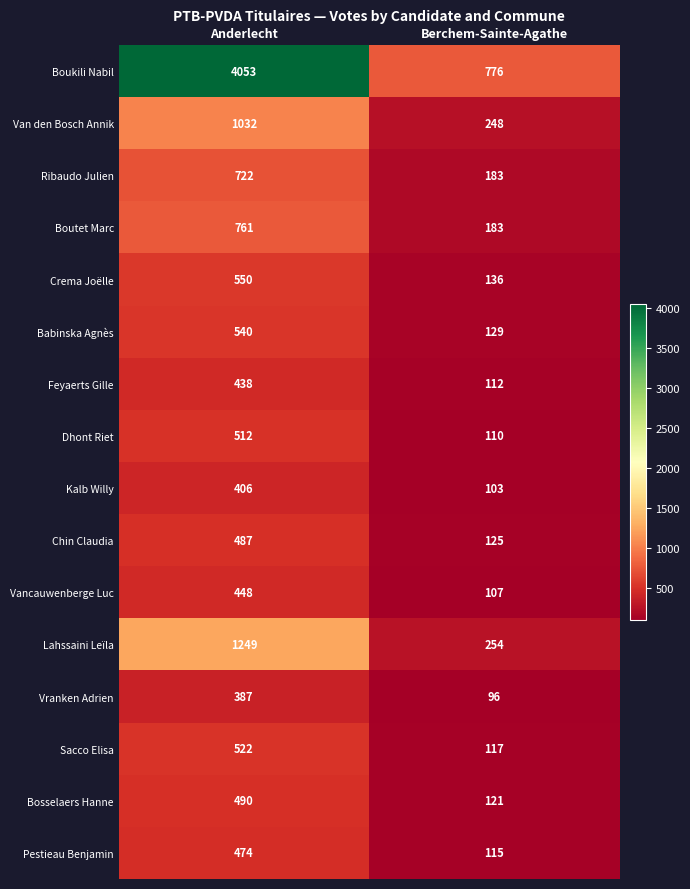

What is the difference between the highest and lowest values at Anderlecht?

3666